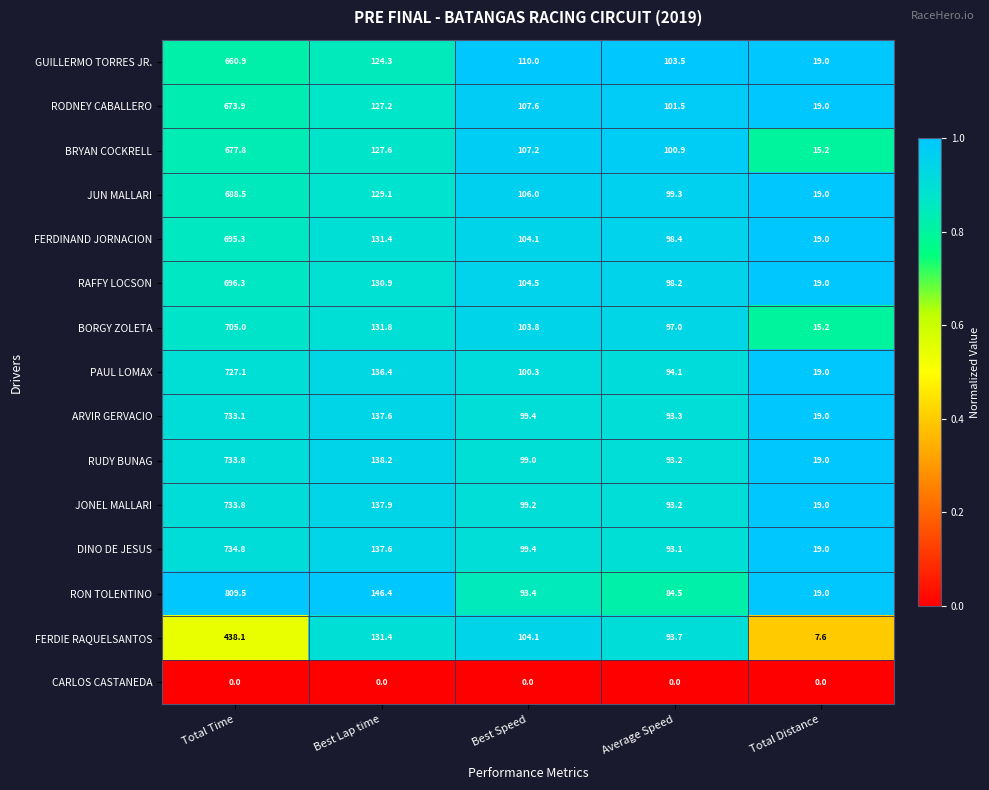

Read the BORGY ZOLETA value at Best Speed.

103.8